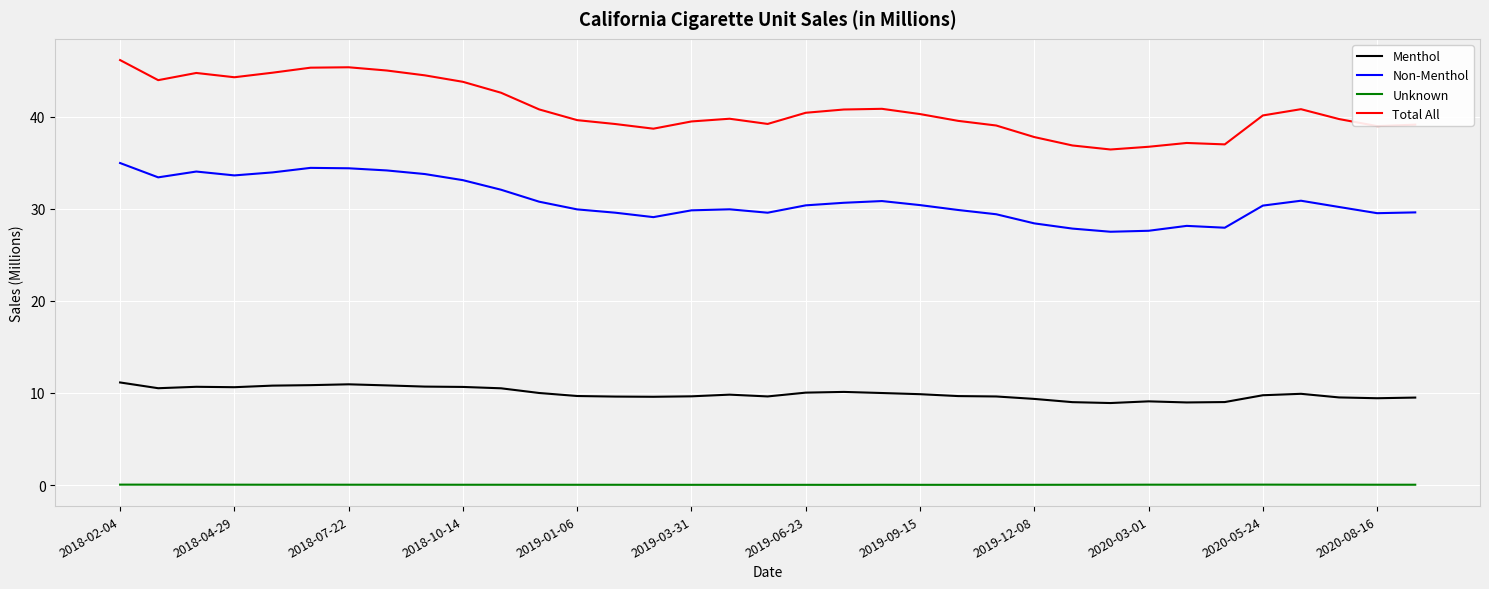

Which series has the largest range (max minus min)?

Total All